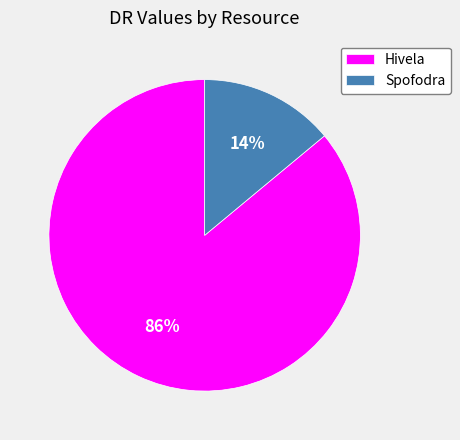

The Spofodra slice represents 14% of the pie. True or false?

True